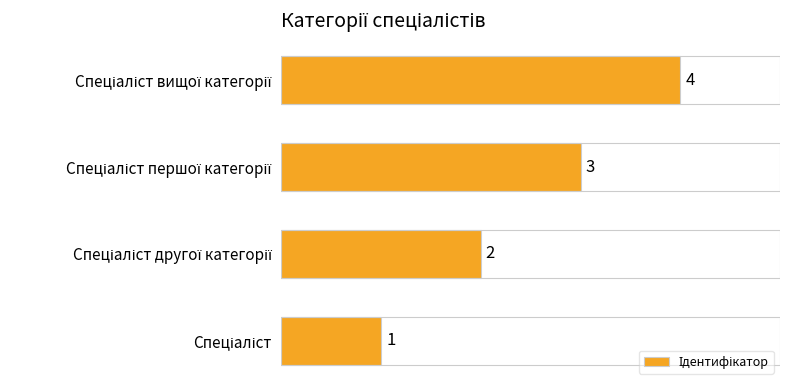

What is the greatest value displayed?

4